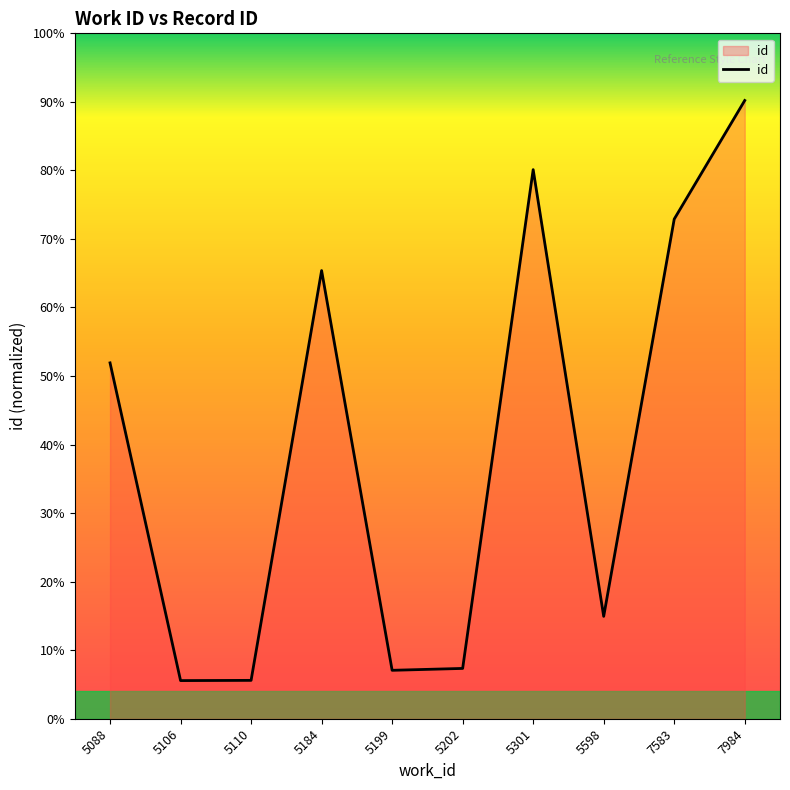

What is the sum of all values?

180846